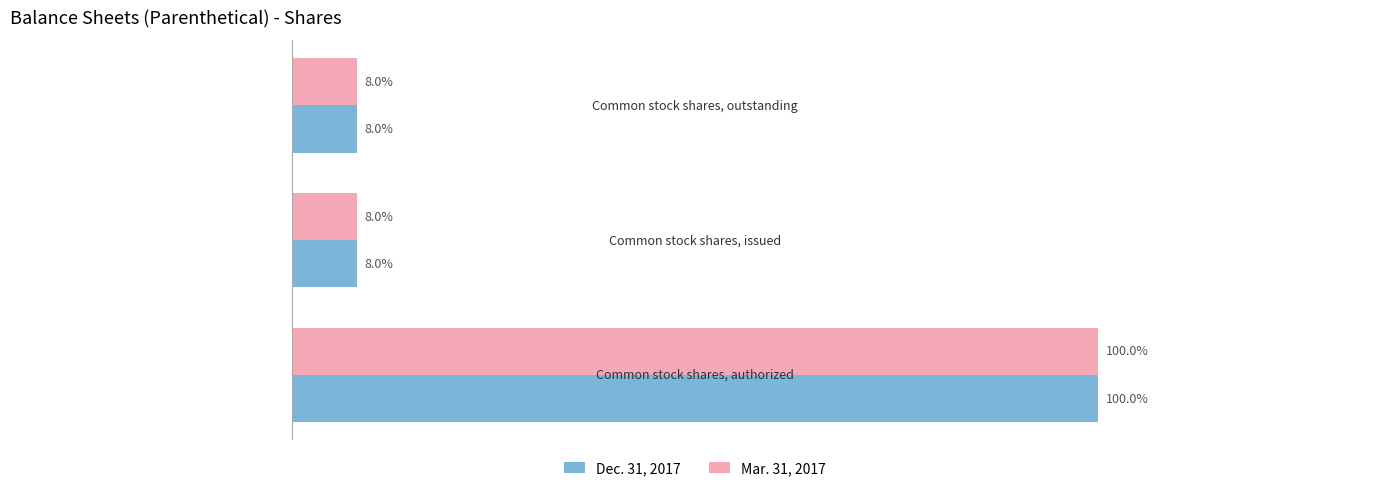

Which series has the largest range (max minus min)?

Dec. 31, 2017